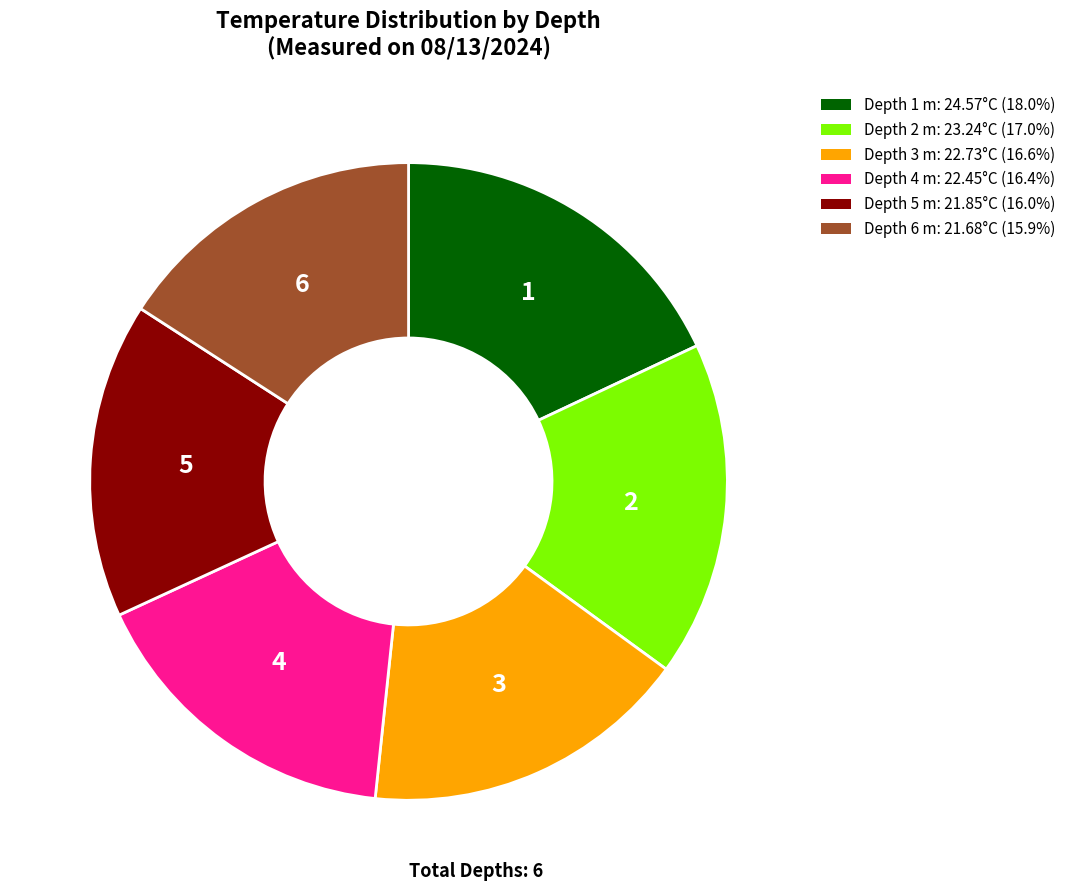

Combined, do Depth 2 m: 23.24°C (17.0%) and Depth 6 m: 21.68°C (15.9%) account for over 50%?

No